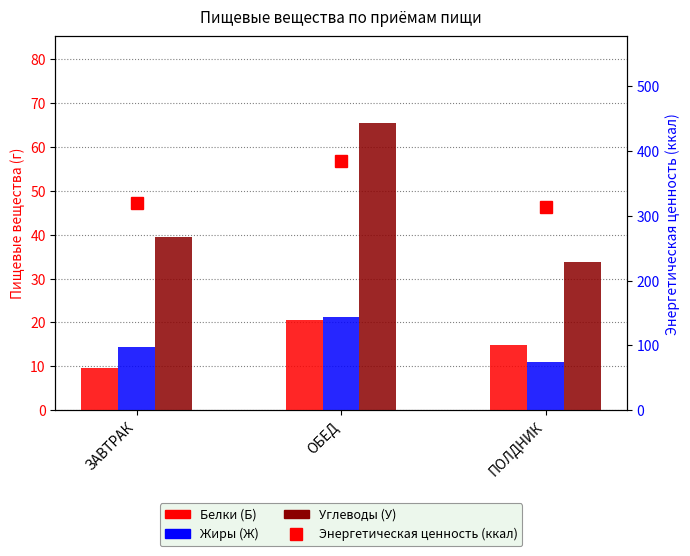

List the series in order of their peak value, lowest first.

Белки (Б), Жиры (Ж), Углеводы (У), Энергетическая ценность